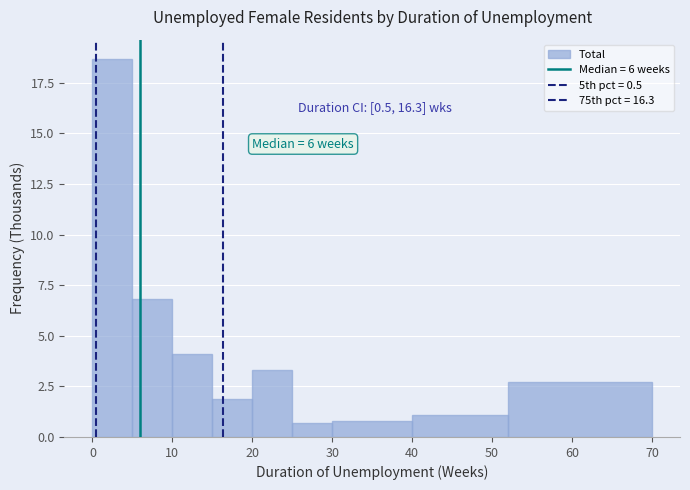

Which range on the x-axis has the tallest bar?

0 to 5